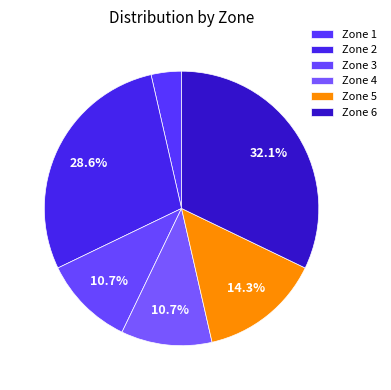

Which has a higher value, Zone 2 or Zone 4?

Zone 2